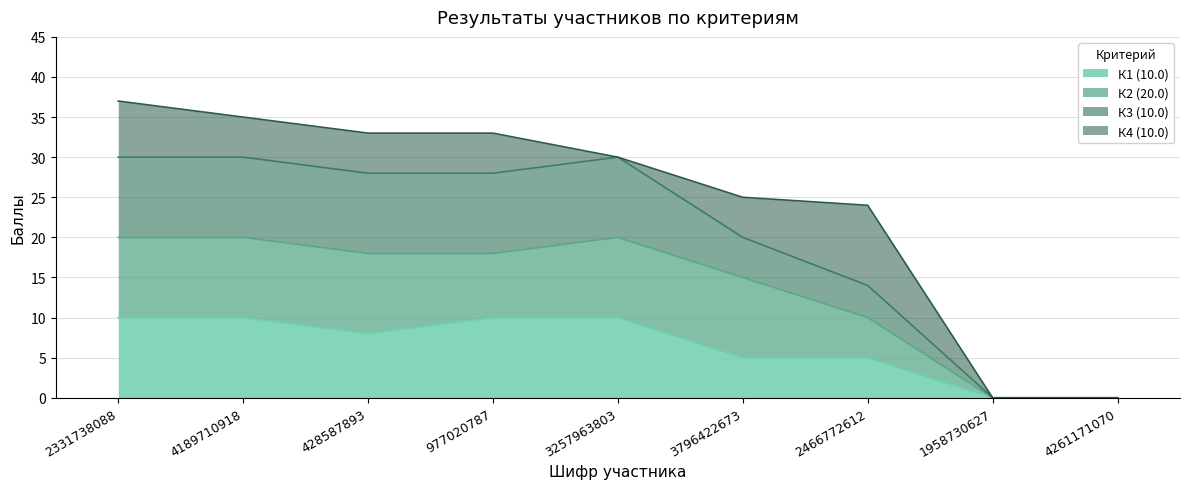

How many lines are shown in the chart?

4